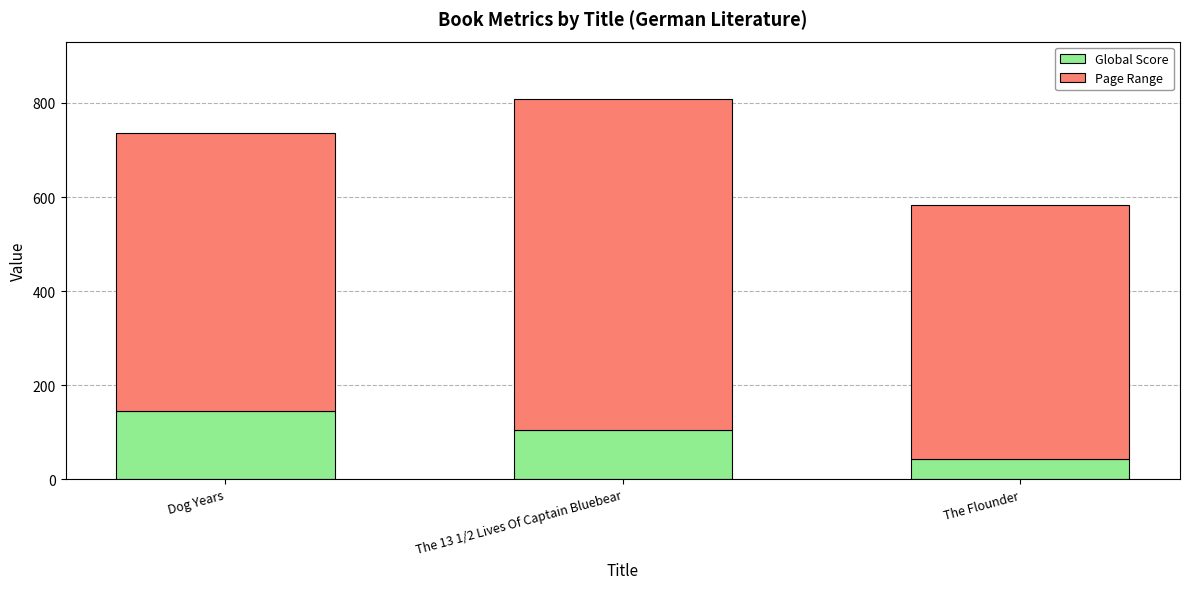

The value of Global Score at The Flounder is 43. True or false?

True